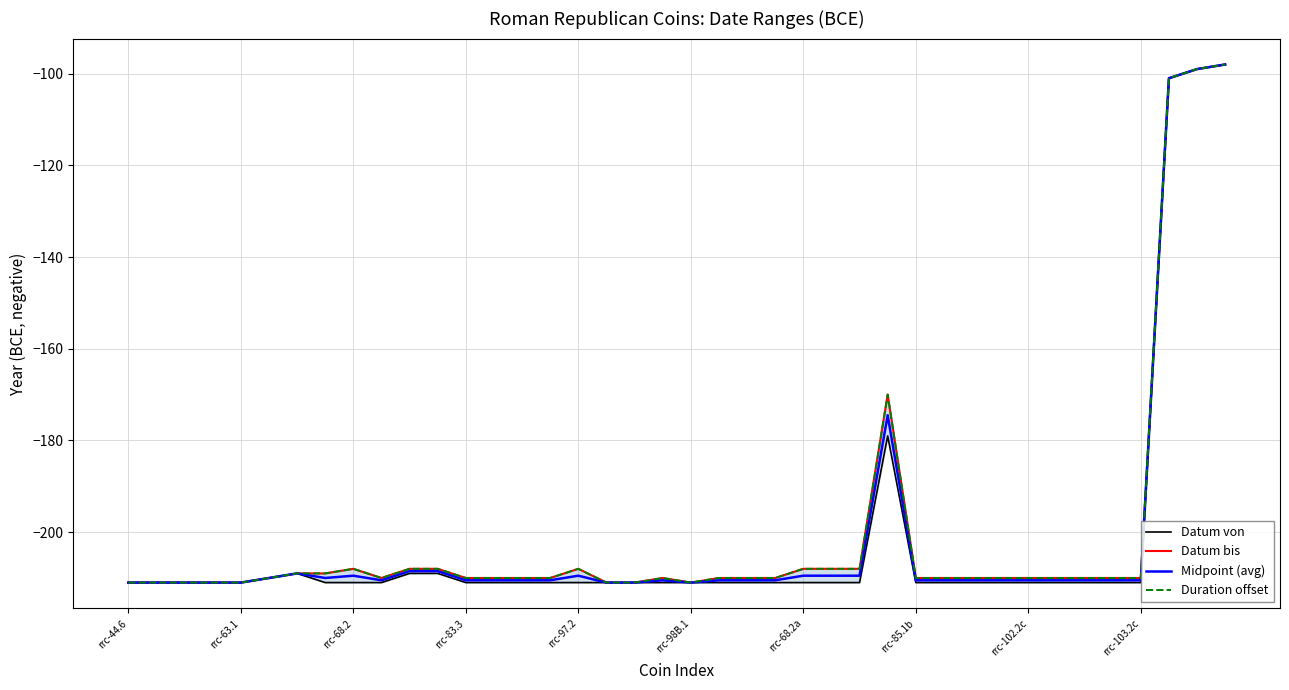

How many distinct data groups are displayed?

4